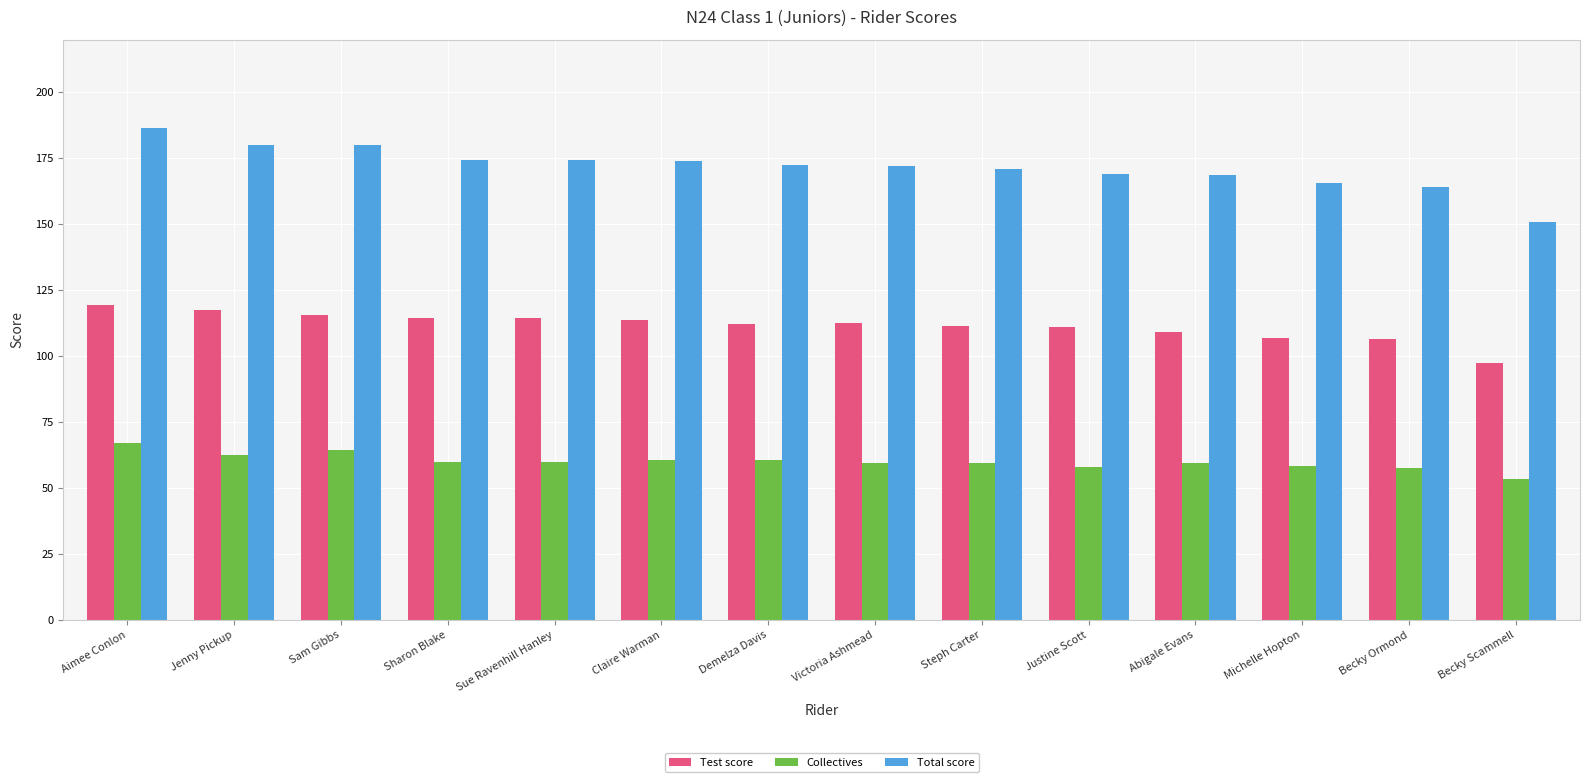

How many bars are there in total?

42